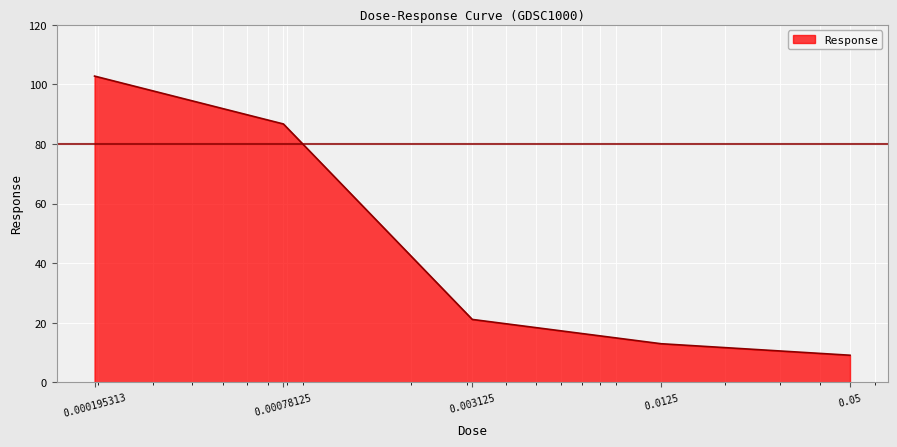

What is the difference between the second highest and second lowest values?

73.8